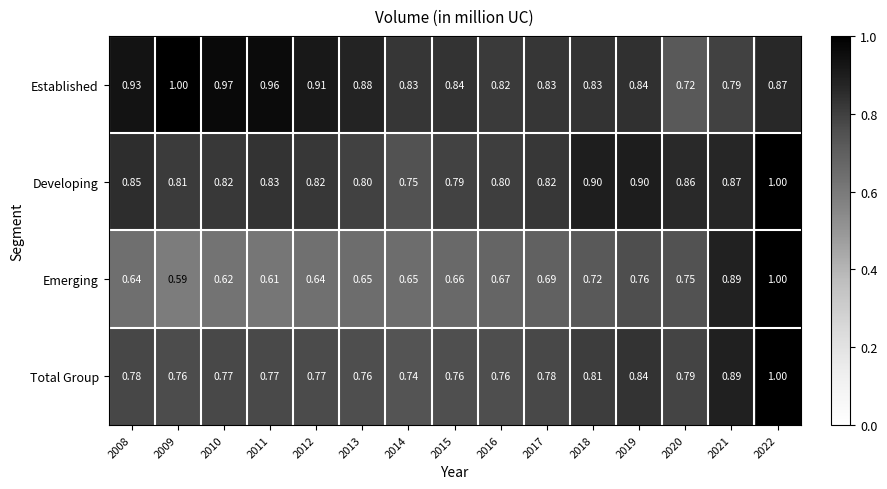

Rank the series at 2017 from highest to lowest value.

Established, Developing, Total Group, Emerging